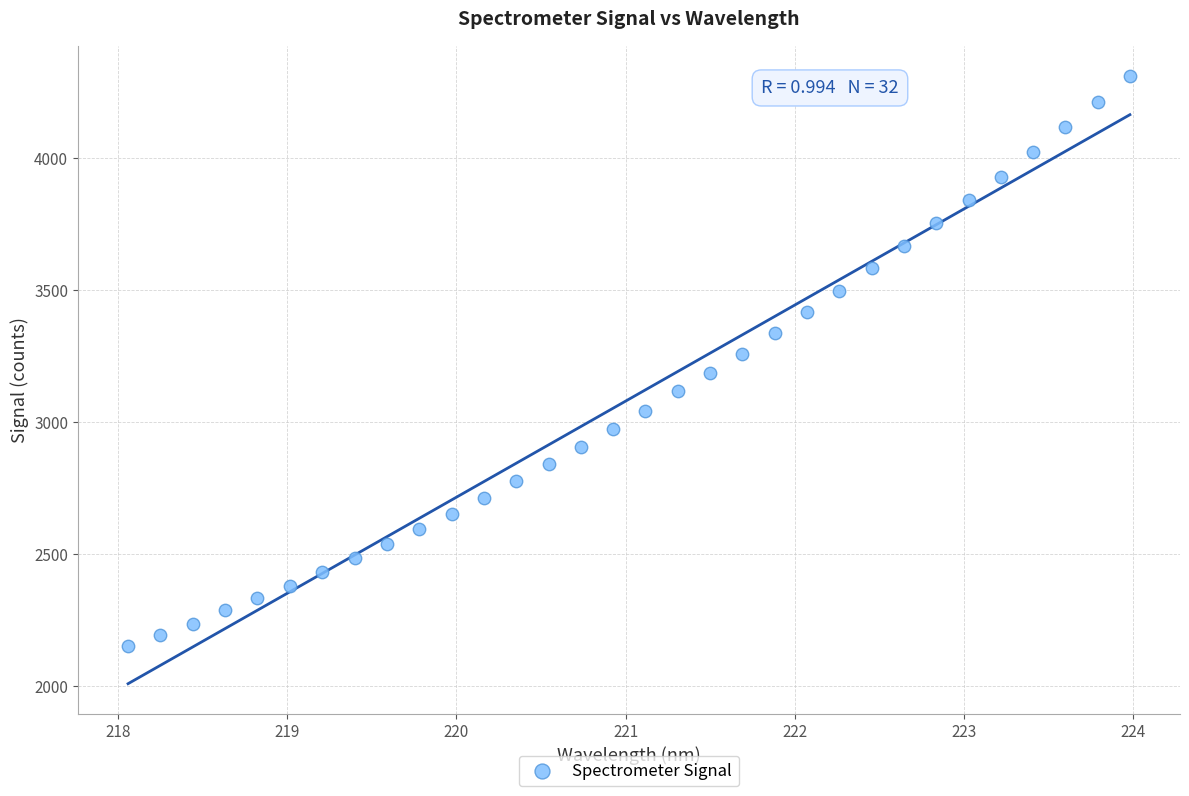

What is the range of Y values (max minus min)?

2161.1